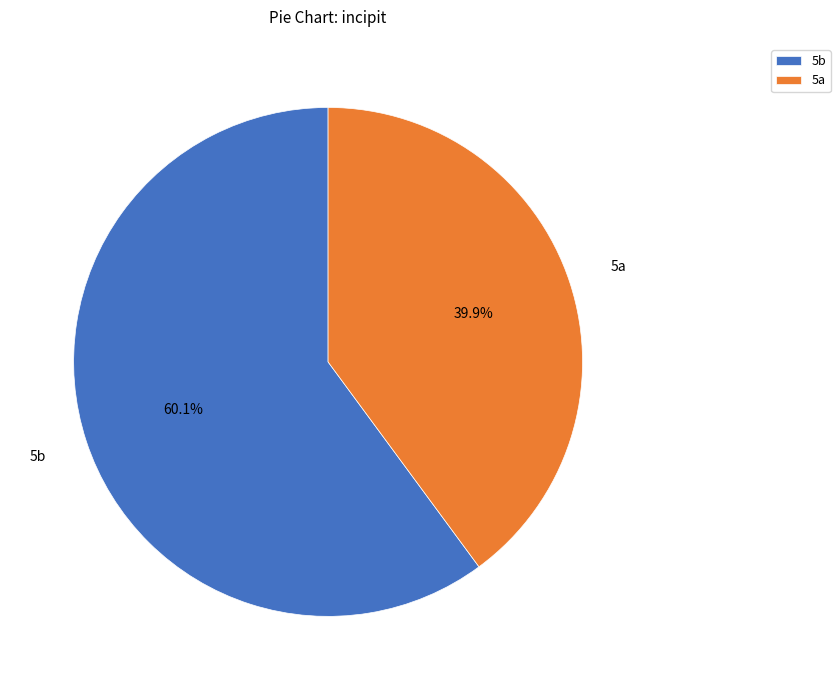

To the nearest percent, what percentage of the pie is 5a?

40%